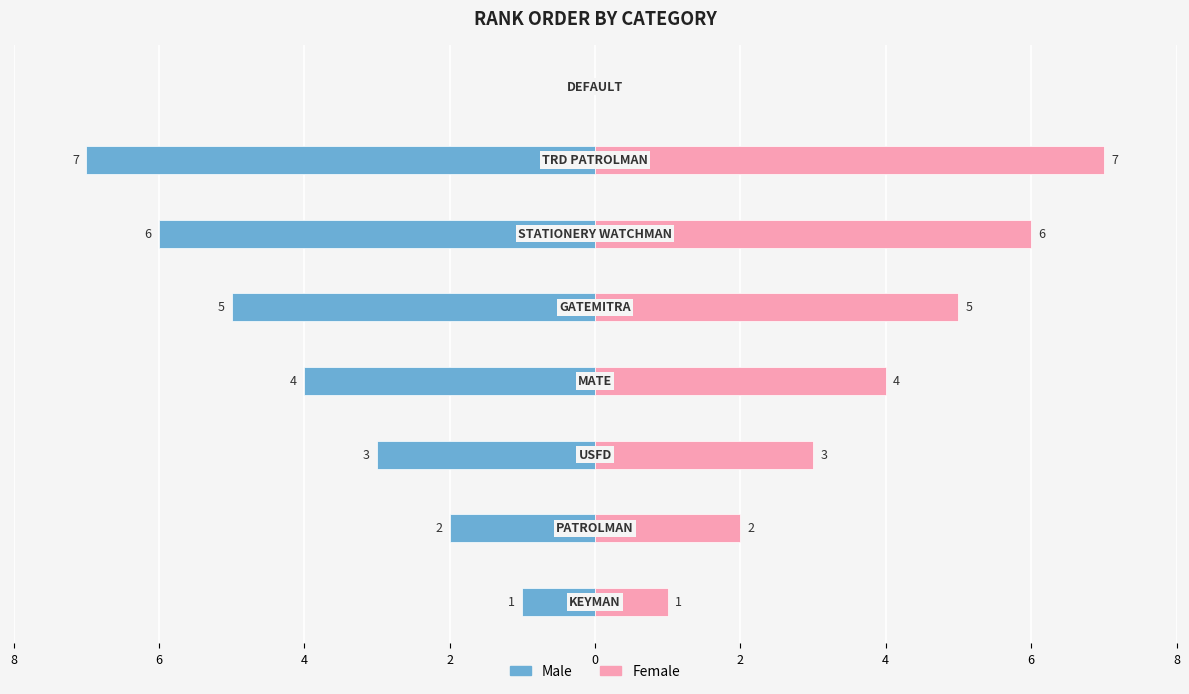

What is the average value of the Male series?

-4